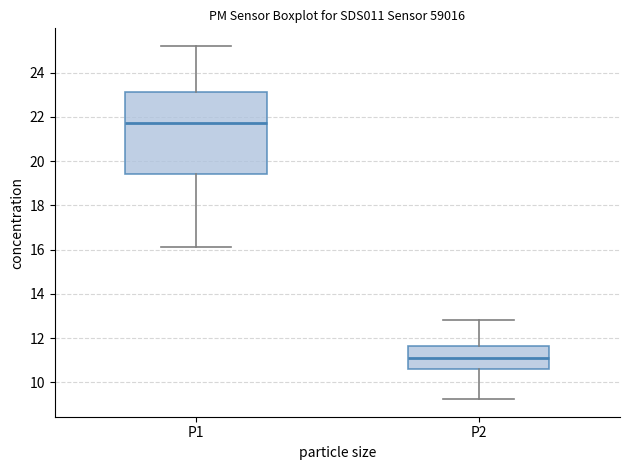

Reading left to right, transcribe this box plot: for each box, give where its median line is, the range the box spans, and where its two whiskers end, as read against the y-axis. The values are not printed on the chart, so give them approximately, as read against the axis.

P1: median 21.8, box 19.4 to 23.2, whiskers 16.2 to 25.2
P2: median 11.2, box 10.6 to 11.6, whiskers 9.2 to 12.8